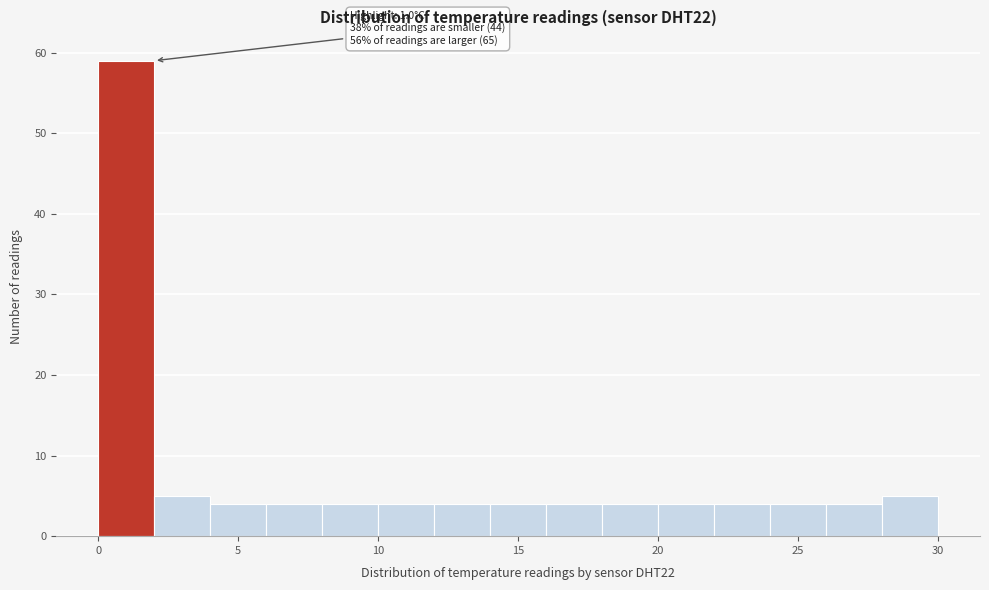

Over which range of the x-axis is the bar tallest?

0 to 2